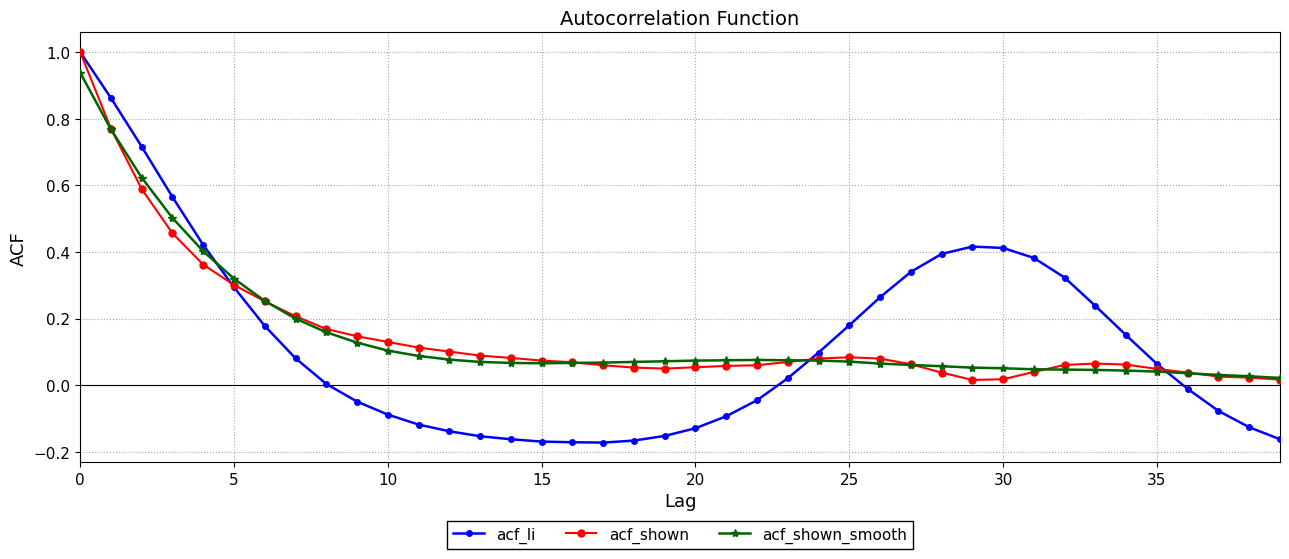

What are all the series names shown in the legend?

acf_li, acf_shown, acf_shown_smooth